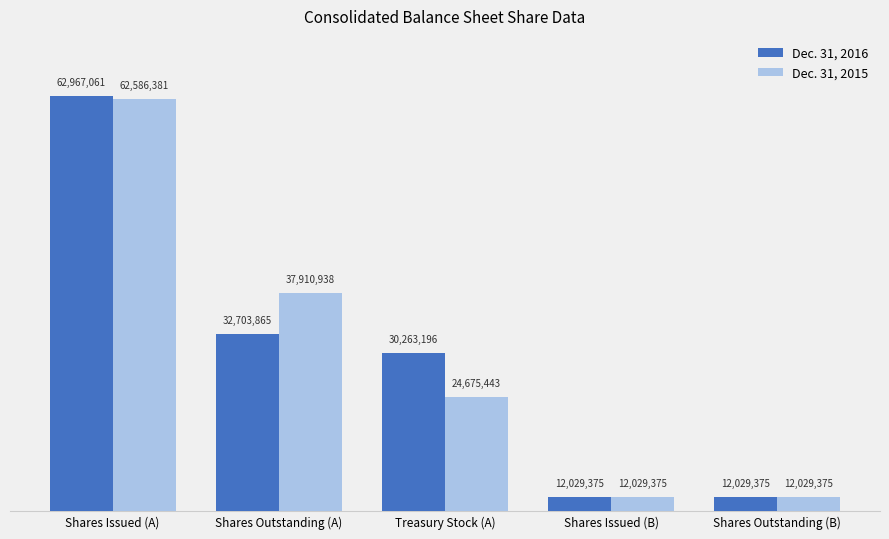

What is the sum of the Dec. 31, 2016 values at Shares Outstanding (B) and Treasury Stock (A)?

42292571